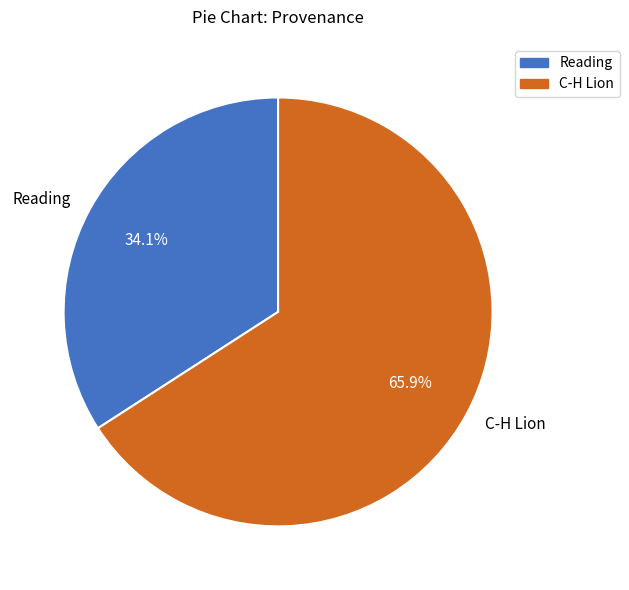

Rank the categories by value from lowest to highest.

Reading, C-H Lion